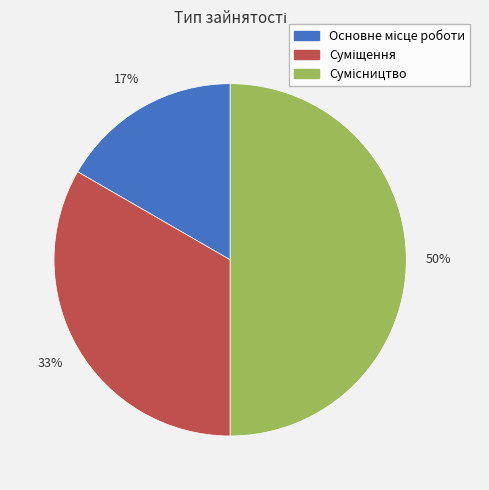

To the nearest percent, what is the difference between the largest and smallest slice percentages?

33%